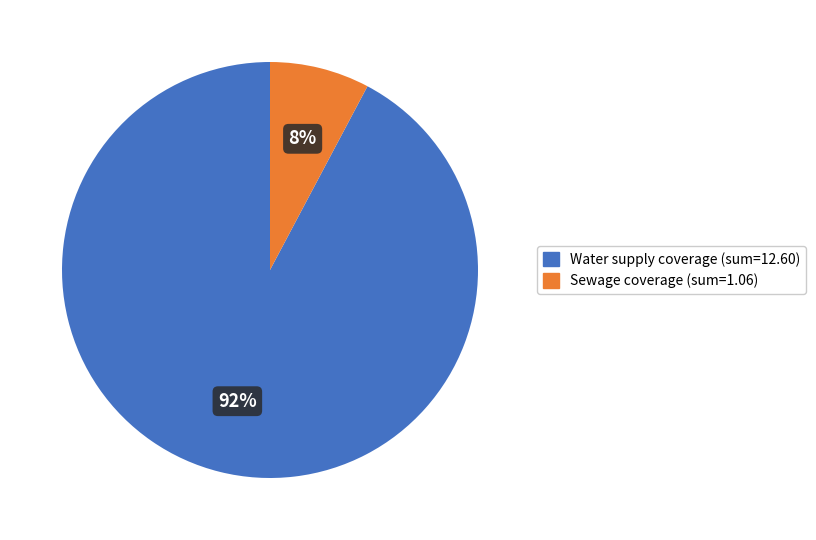

Rank the categories by value from highest to lowest.

Water supply coverage (sum=12.60), Sewage coverage (sum=1.06)